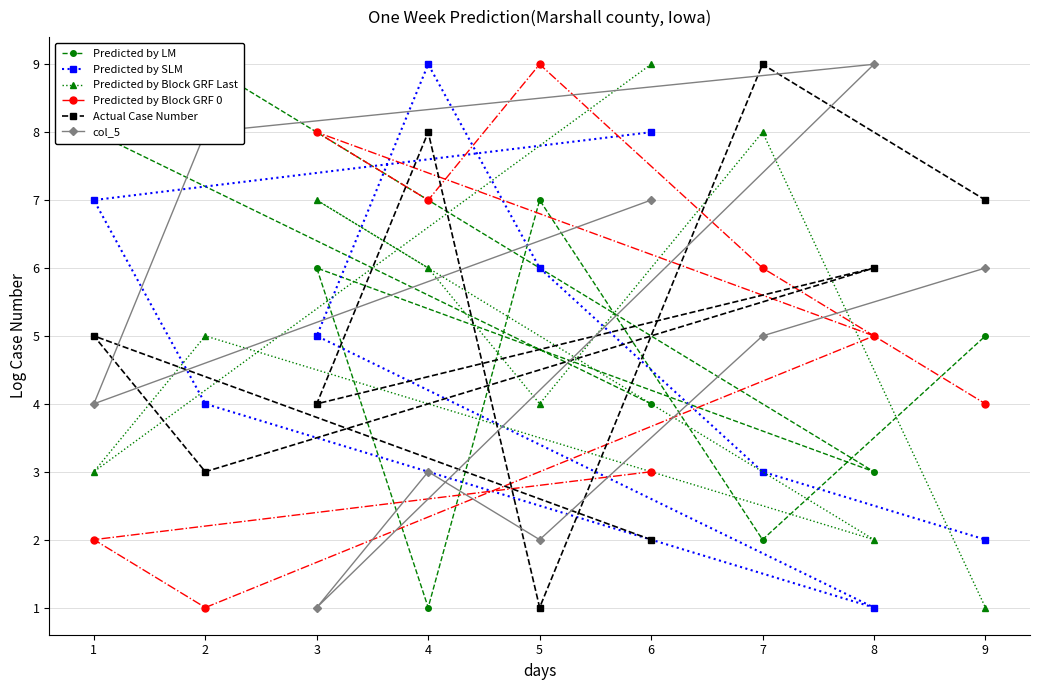

What is the difference between the highest and lowest values at 7?

7